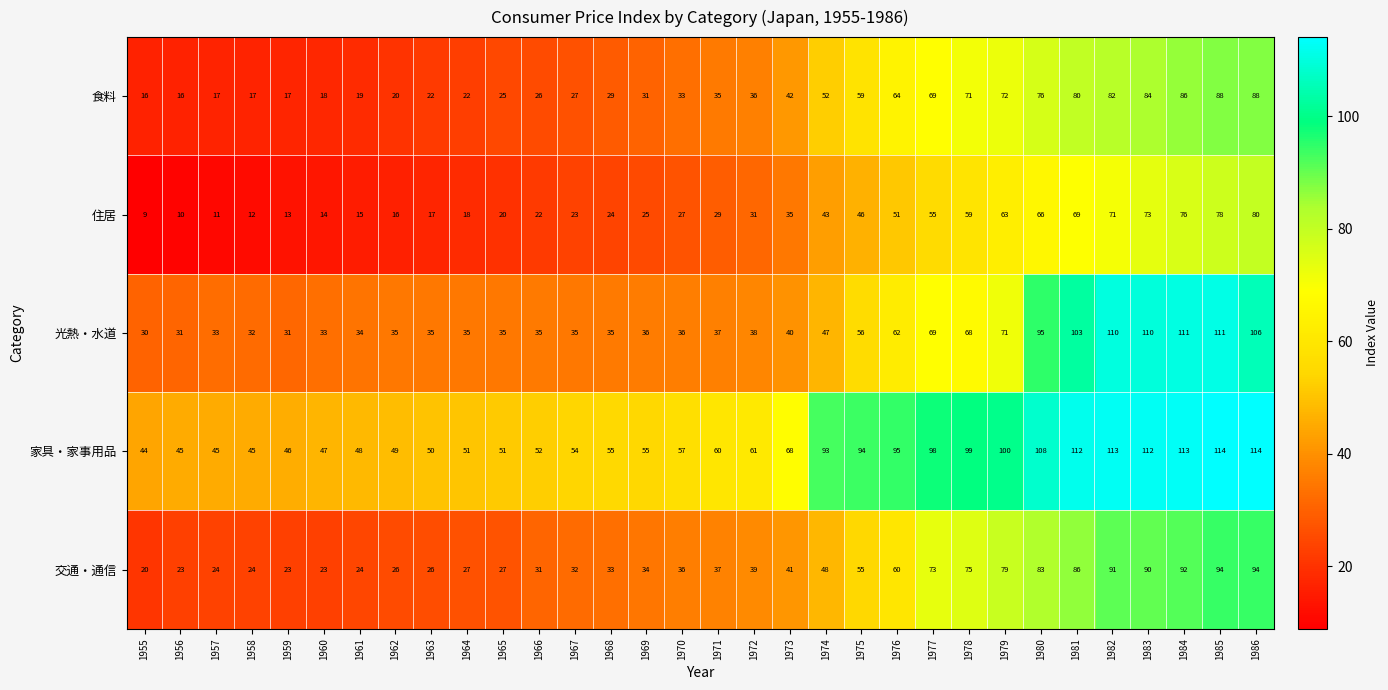

What is the difference between the maximum and minimum values in the 食料 series?

72